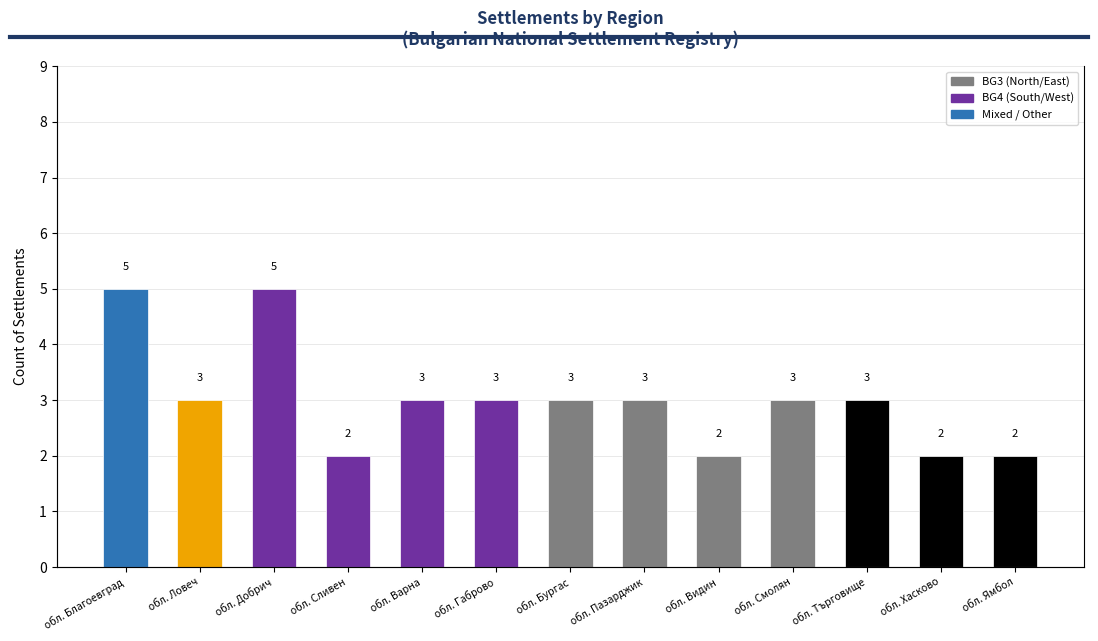

What is the sum of the values at обл. Смолян and обл. Сливен?

5